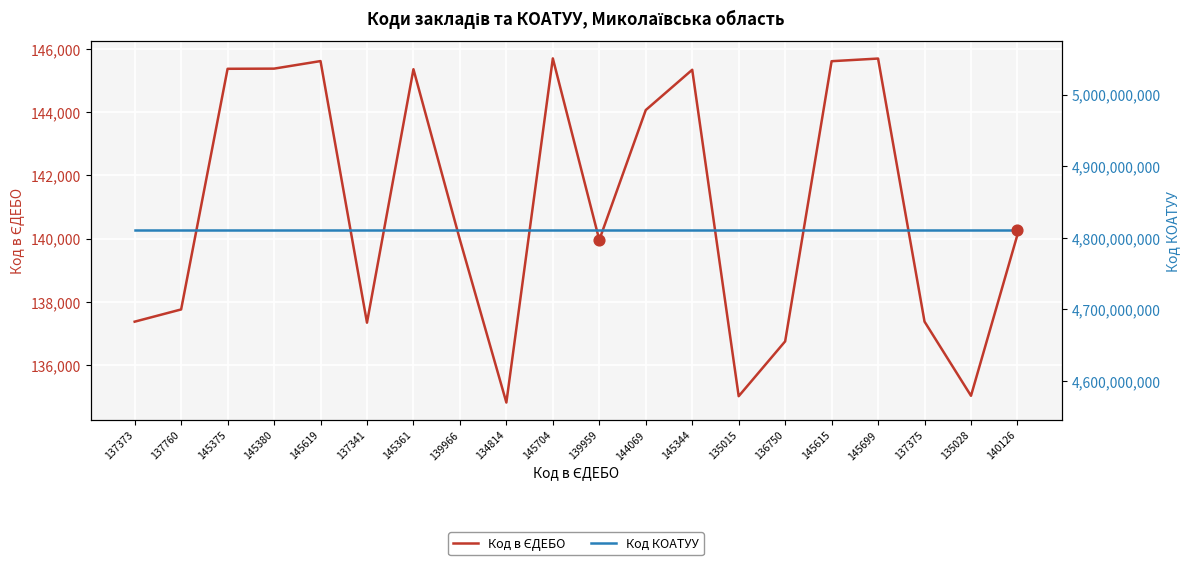

Which series contains the lowest Y value?

Код в ЄДЕБО